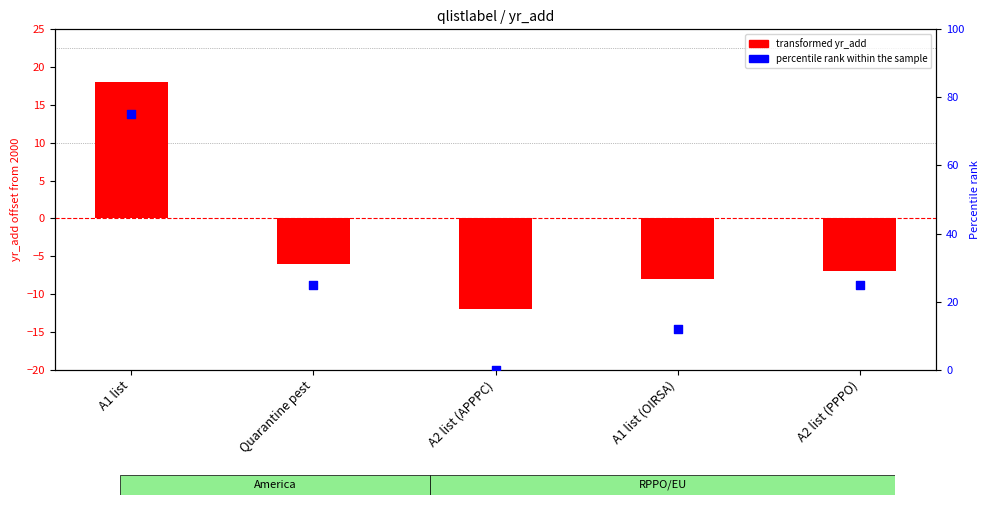

Which series has the largest total across all categories?

percentile rank within the sample